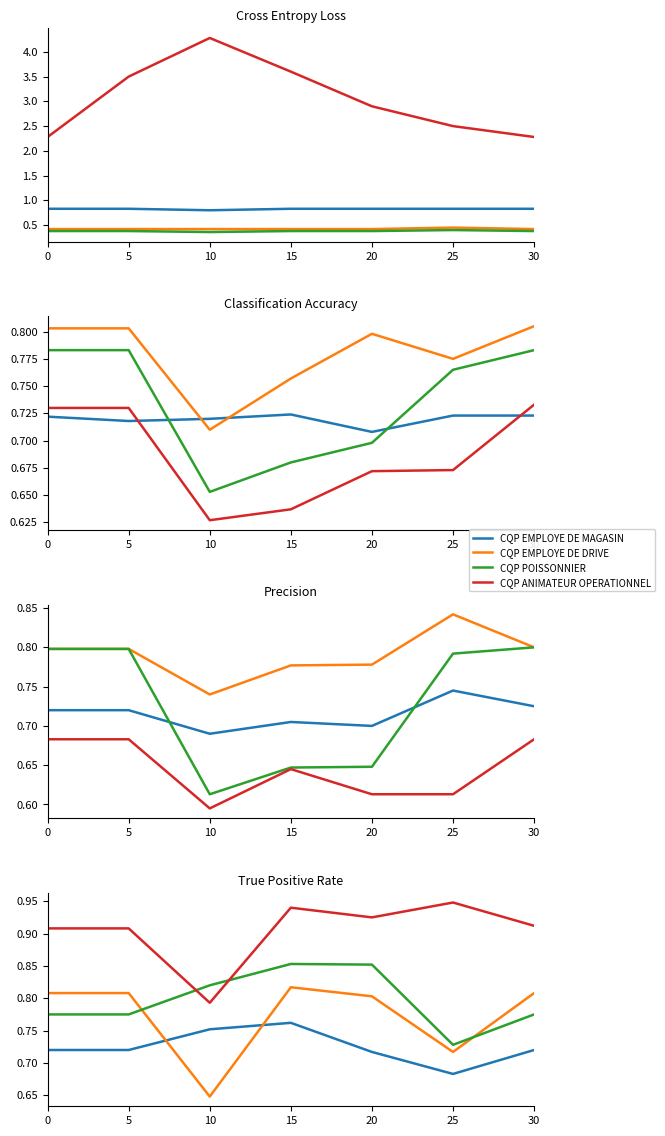

After their last crossing, which series has the higher values: CQP EMPLOYE DE DRIVE or CQP EMPLOYE DE MAGASIN?

CQP EMPLOYE DE DRIVE